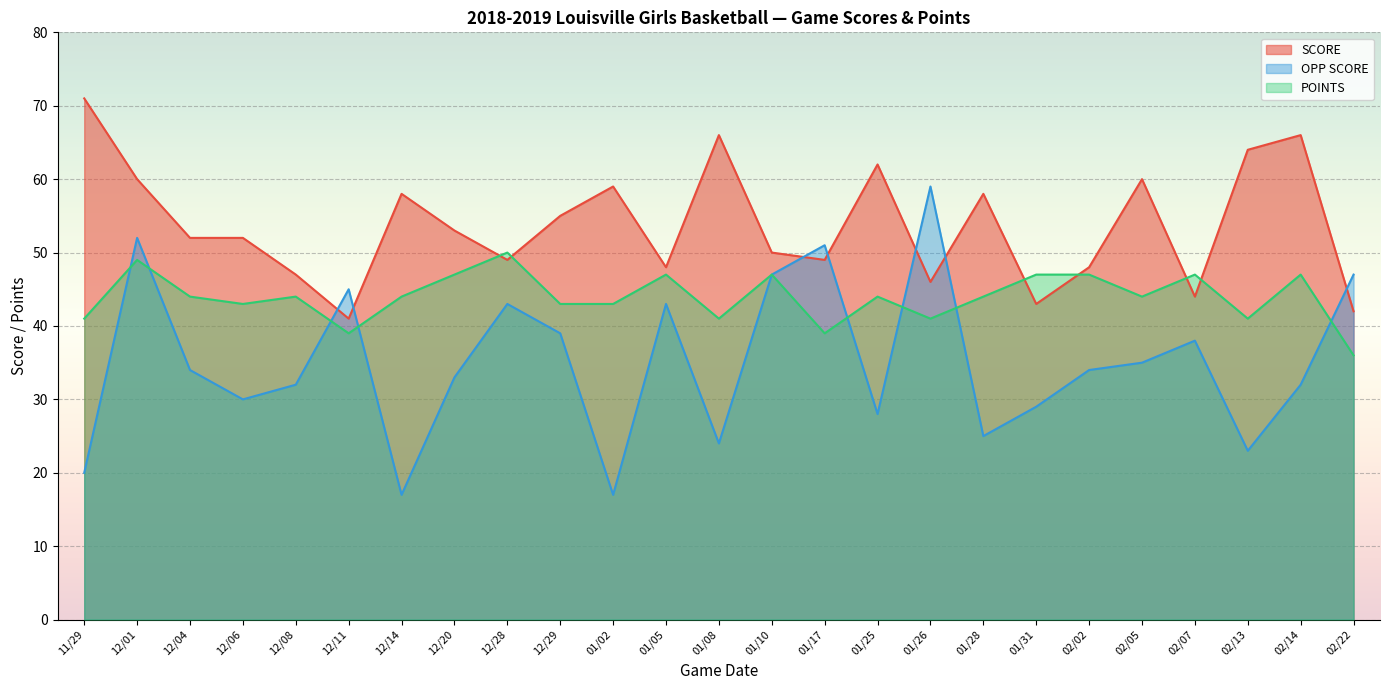

The OPP SCORE series shows 17 at 12/08. True or false?

False